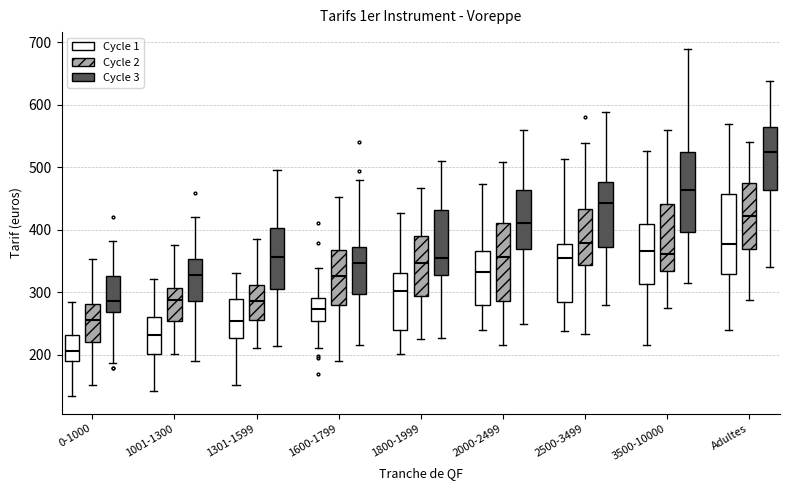

Which box has the lowest median line?

0-1000 (Cycle 1)